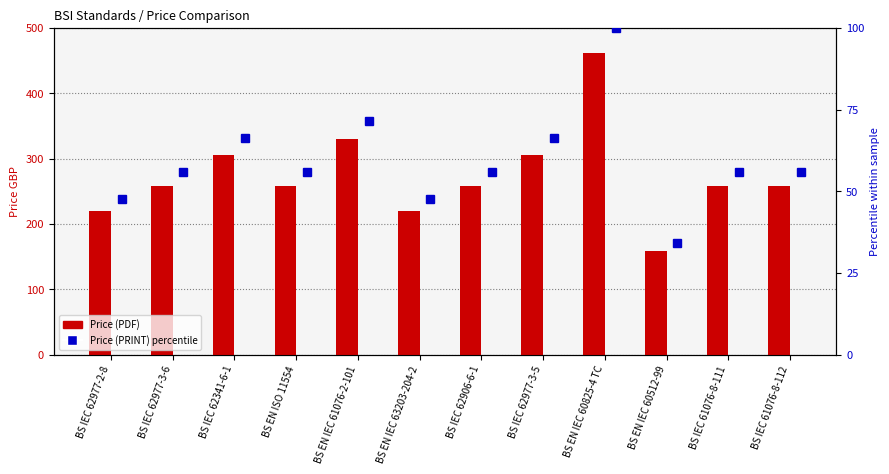

At which category is the sum across all series the highest?

BS EN IEC 60825-4 TC